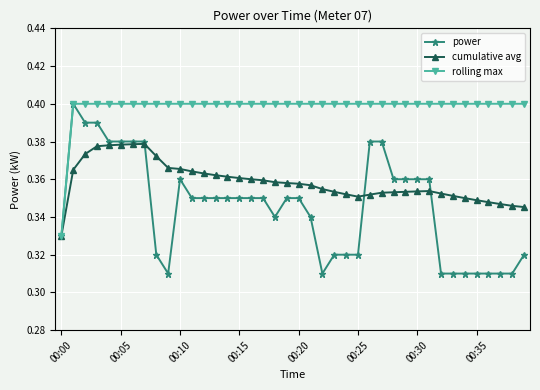

How many cumulative avg values are between 0 and 1?

40